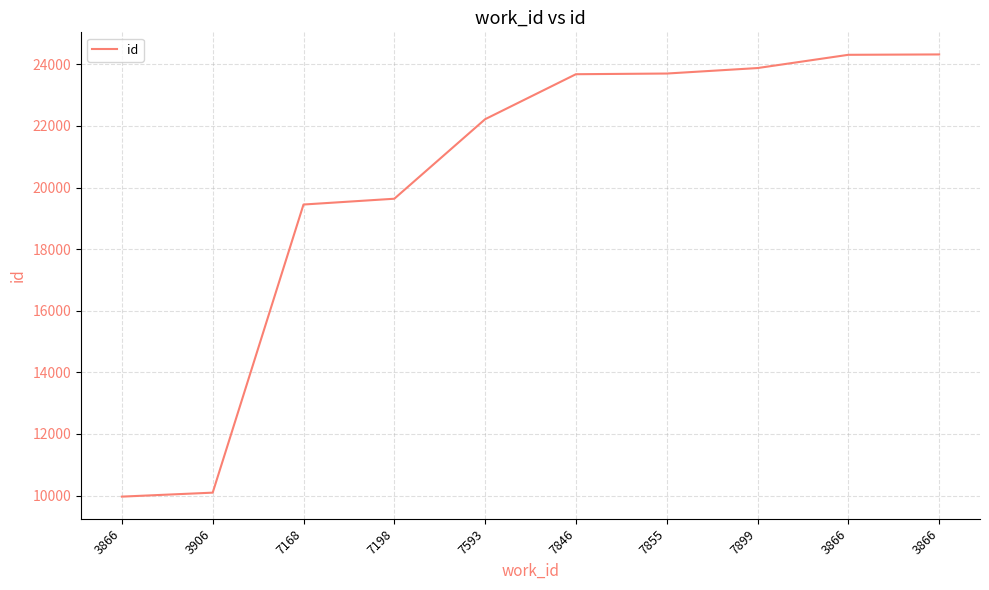

What is the label of the 8th point from the right?

7168